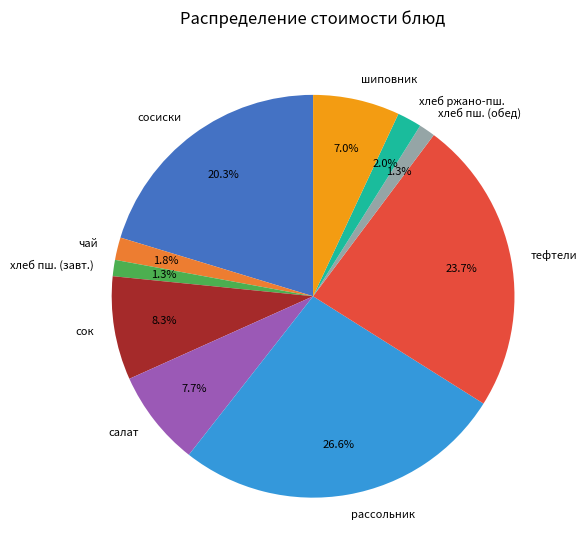

What is the ratio of the value at салат to the value at чай?

4.3